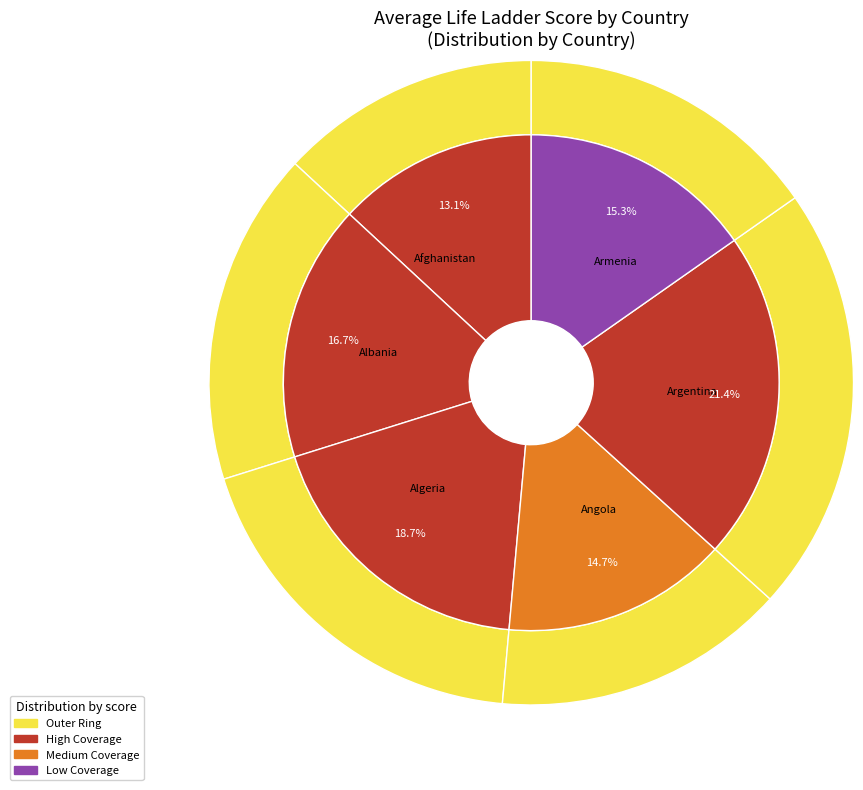

Does Afghanistan 2008 account for over 50% of the chart?

No